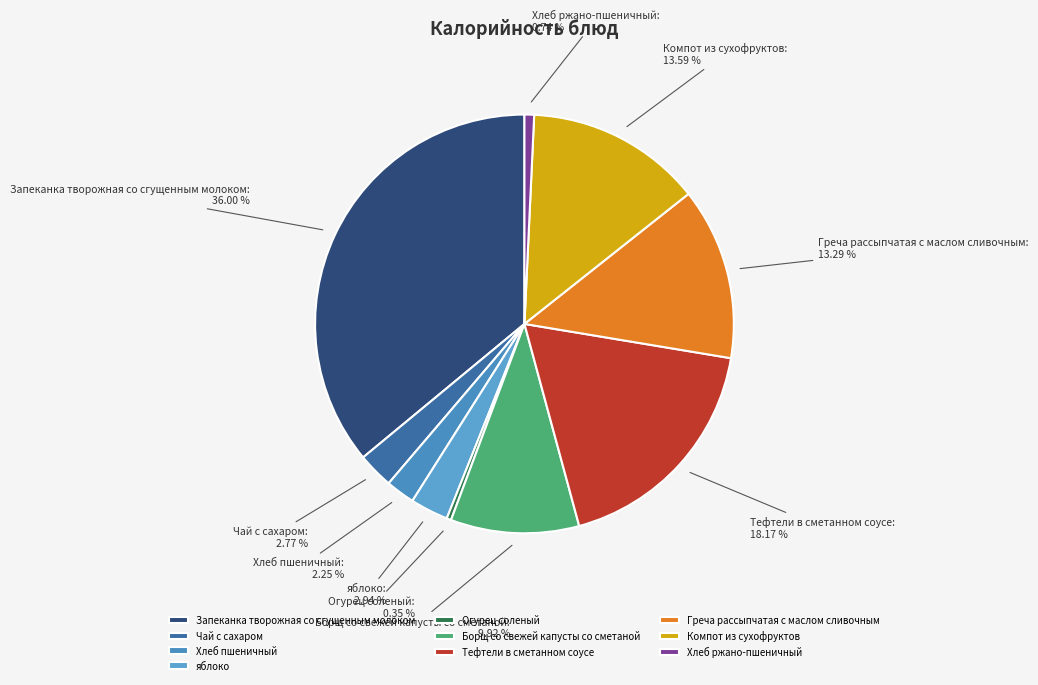

How many segments does this pie chart have?

10